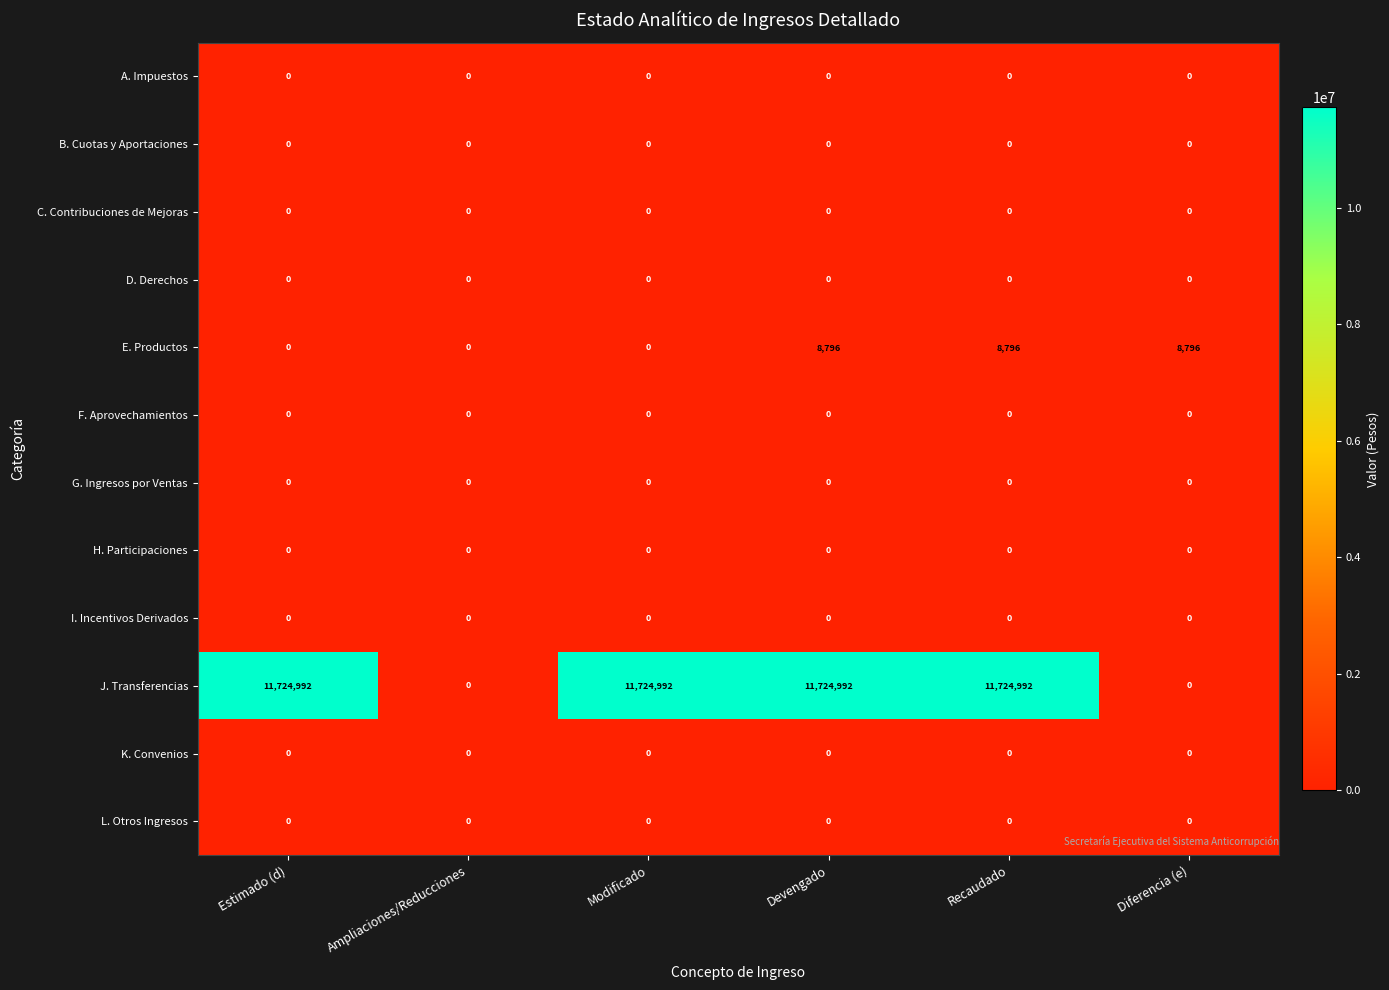

What is the total value across all series at Recaudado?

11733788